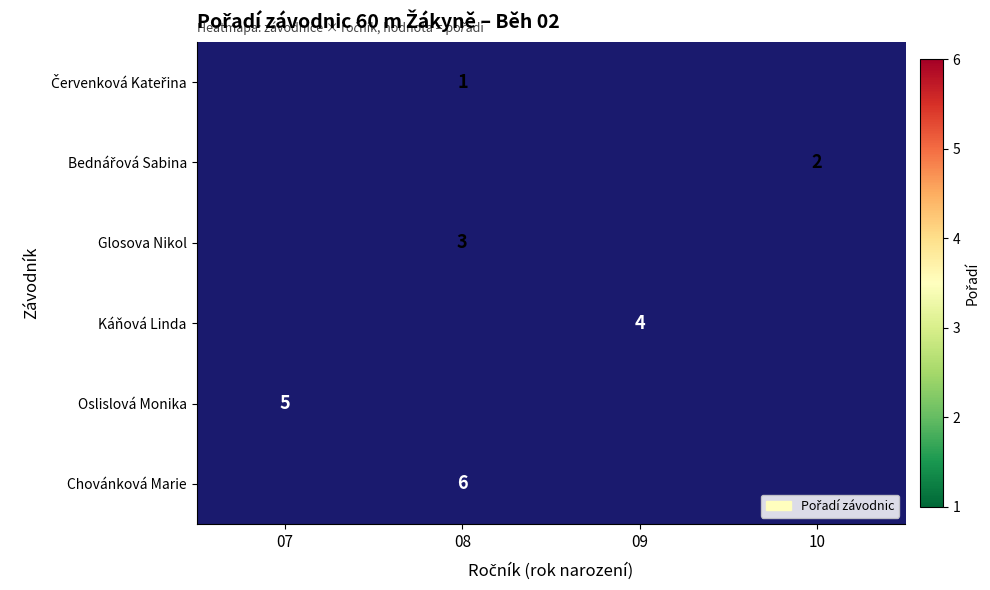

Is it true that Oslislová Monika equals 5 at 07?

True